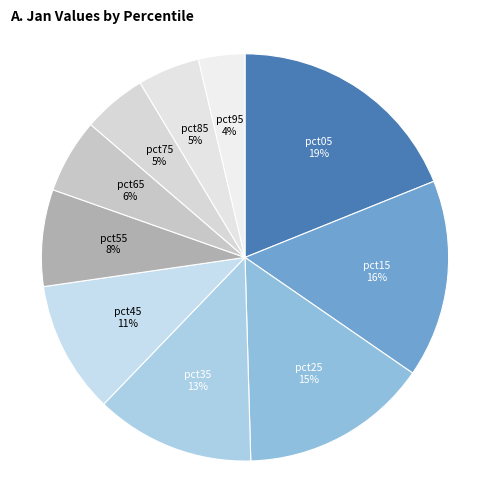

The pct65 slice represents 12% of the pie. True or false?

False